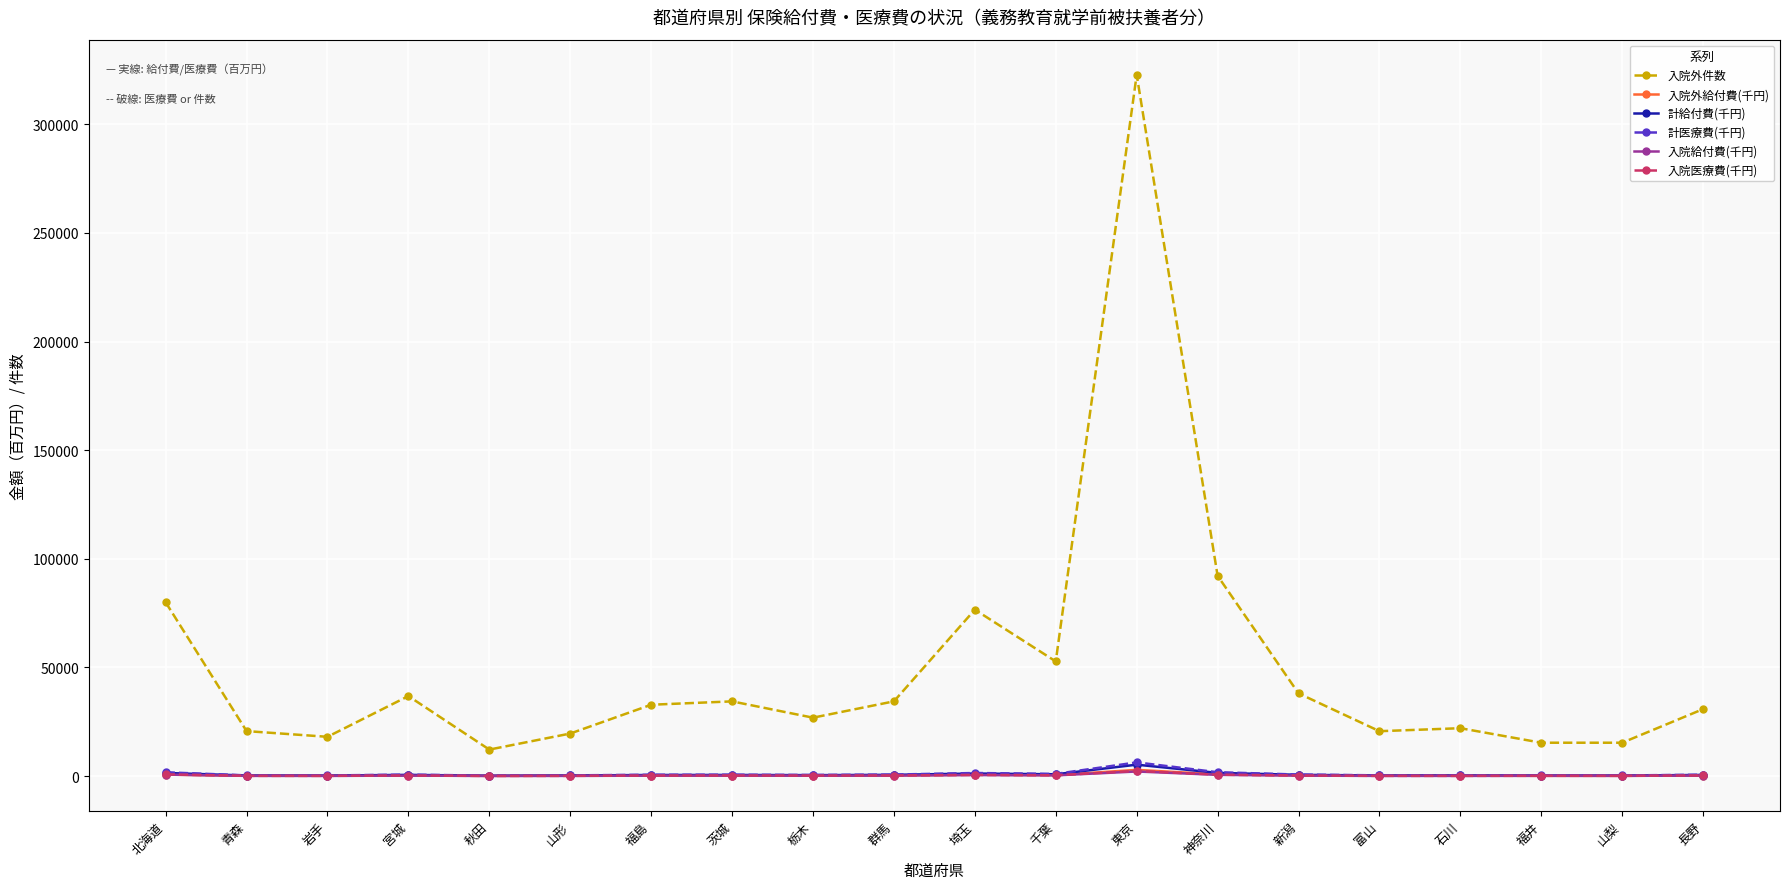

Which series has the widest spread of values?

入院外件数